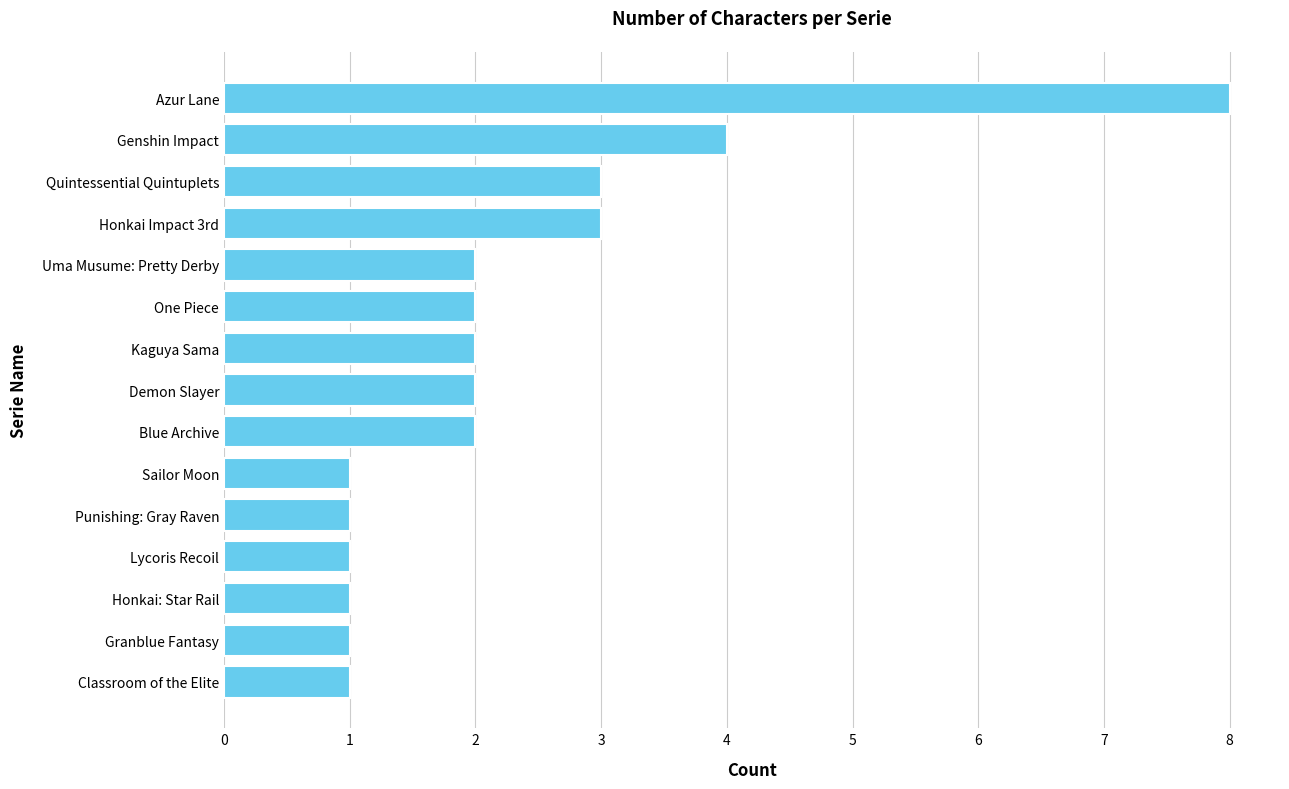

The value at Demon Slayer is 1. True or false?

False